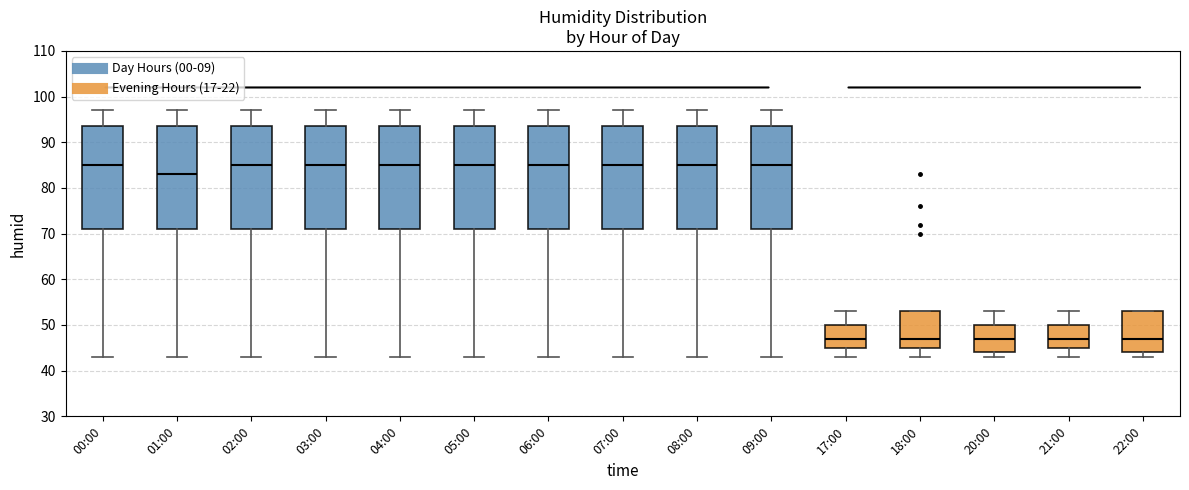

Where is the upper edge of the box for 03:00 on the y-axis? The values are not printed on the chart, so give them approximately, as read against the axis.

94